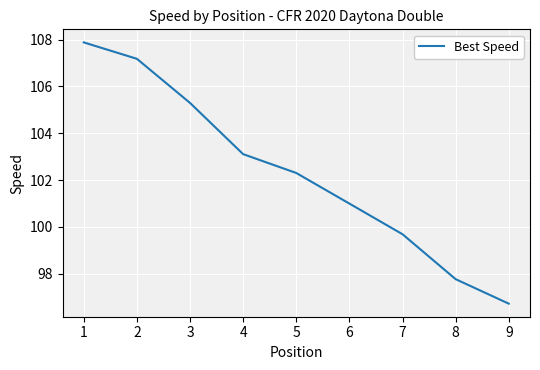

Where is the data nearest to the value 102?

5